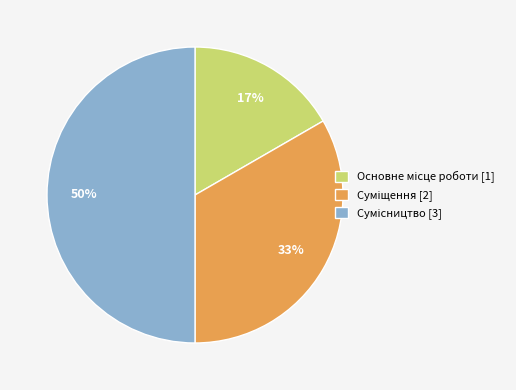

To the nearest percent, what is the difference between the largest and smallest slice percentages?

33%